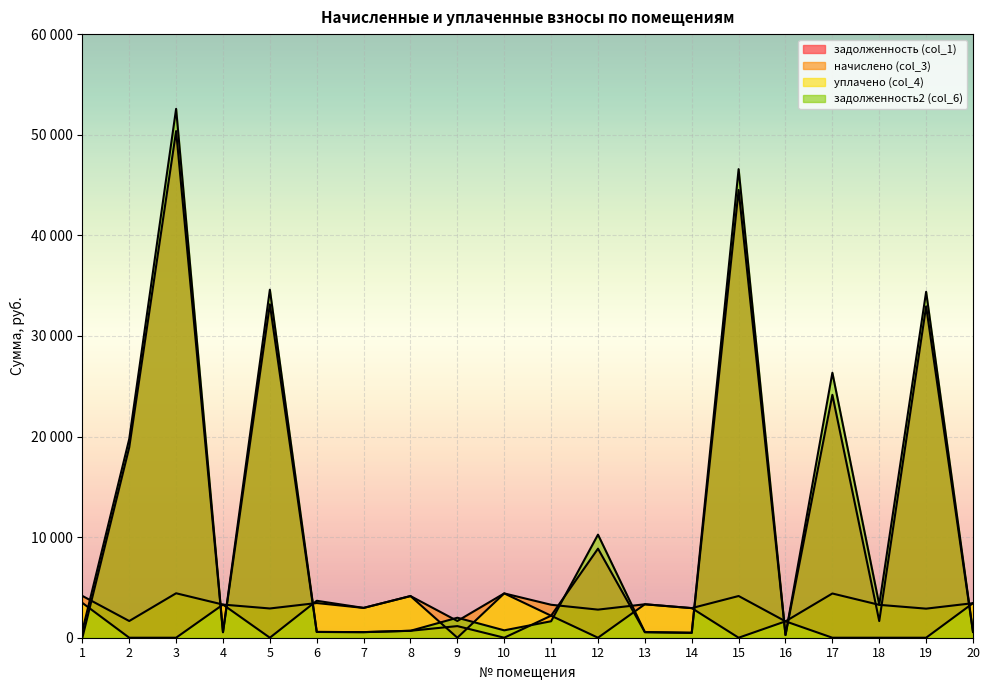

Does the chart display data point markers on the line(s)?

No